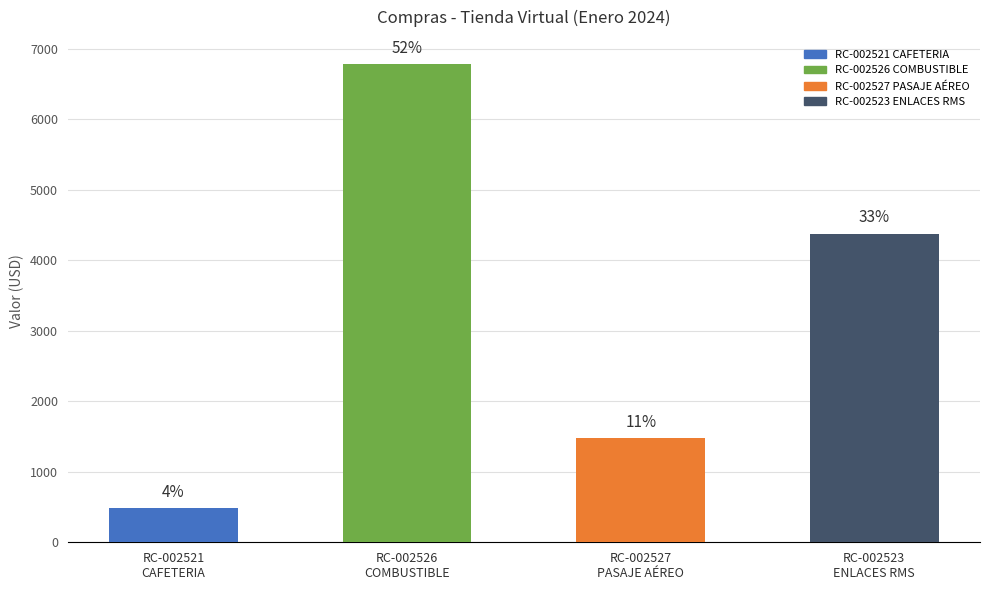

Rank the categories by value from lowest to highest.

RC-002521
CAFETERIA, RC-002527
PASAJE AÉREO, RC-002523
ENLACES RMS, RC-002526
COMBUSTIBLE